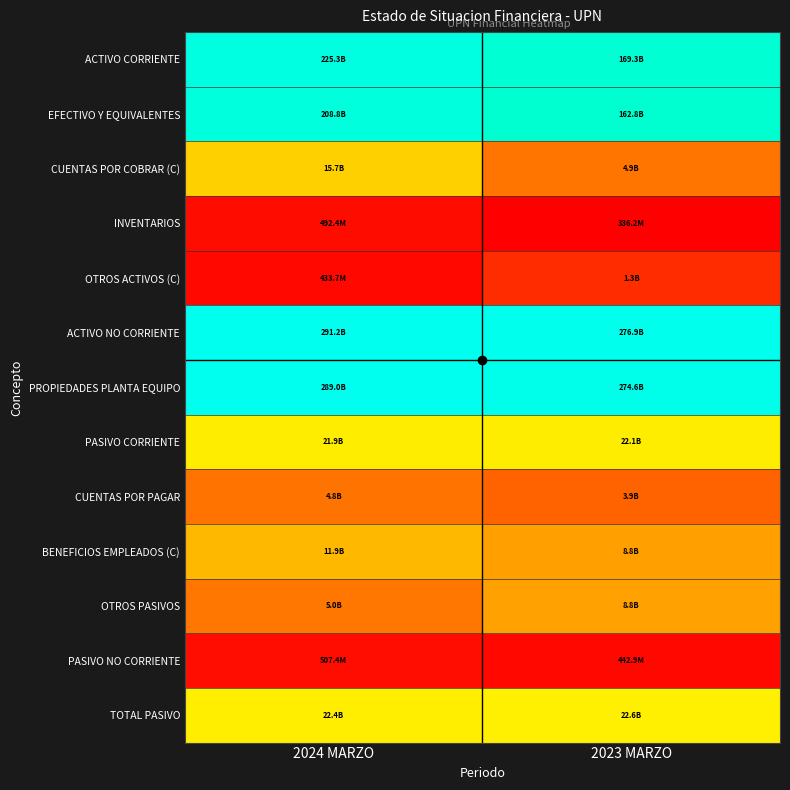

Which category has the highest value across all series?

2024 MARZO